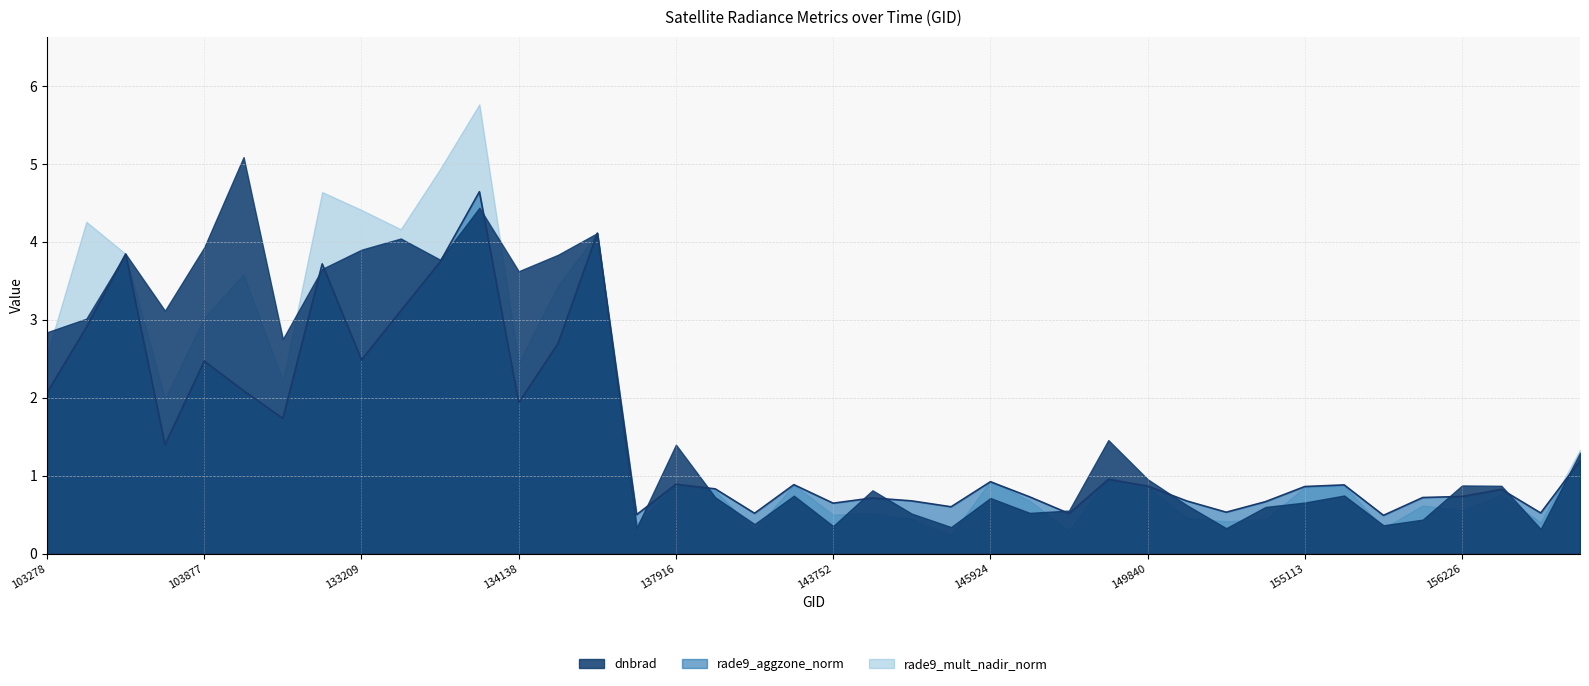

What is the value of the dnbrad point at the 31st from the left?

0.3